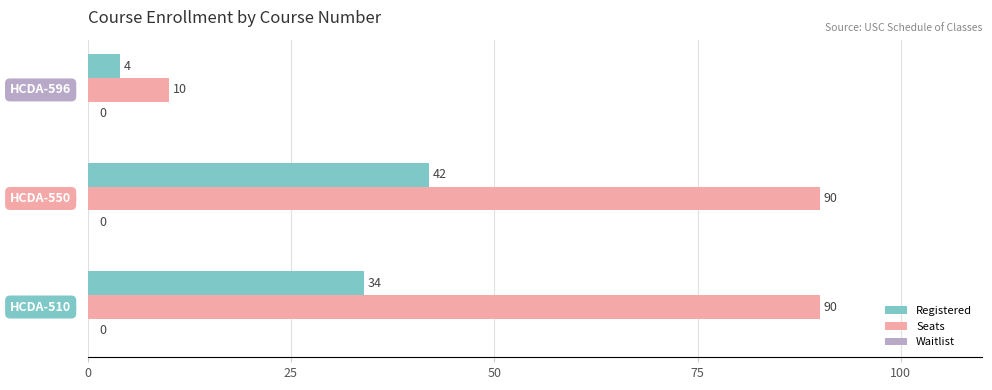

Rank the series at HCDA-550 from lowest to highest value.

Registered, Seats